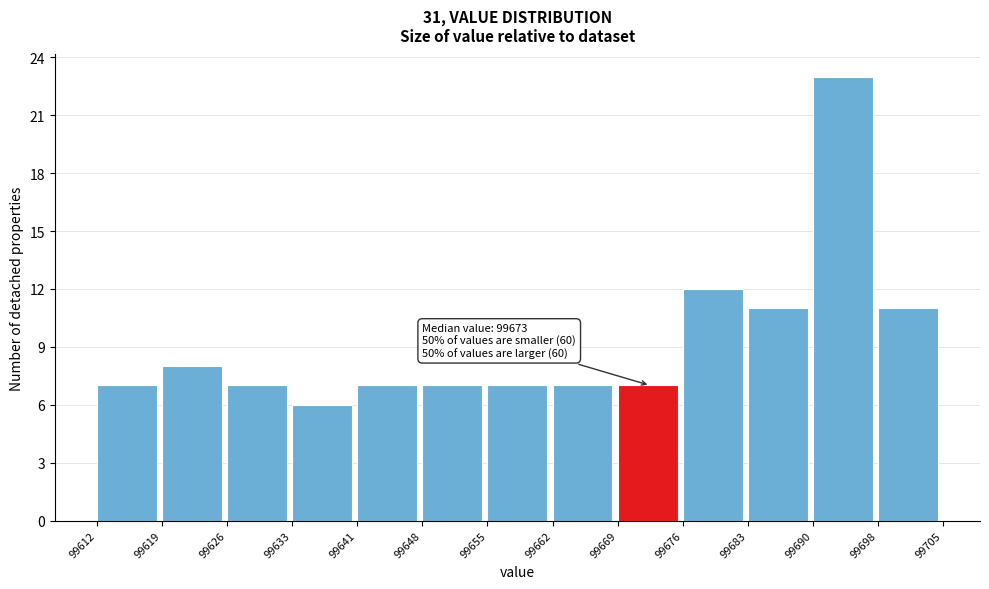

Which range on the x-axis has the tallest bar?

99690 to 99698